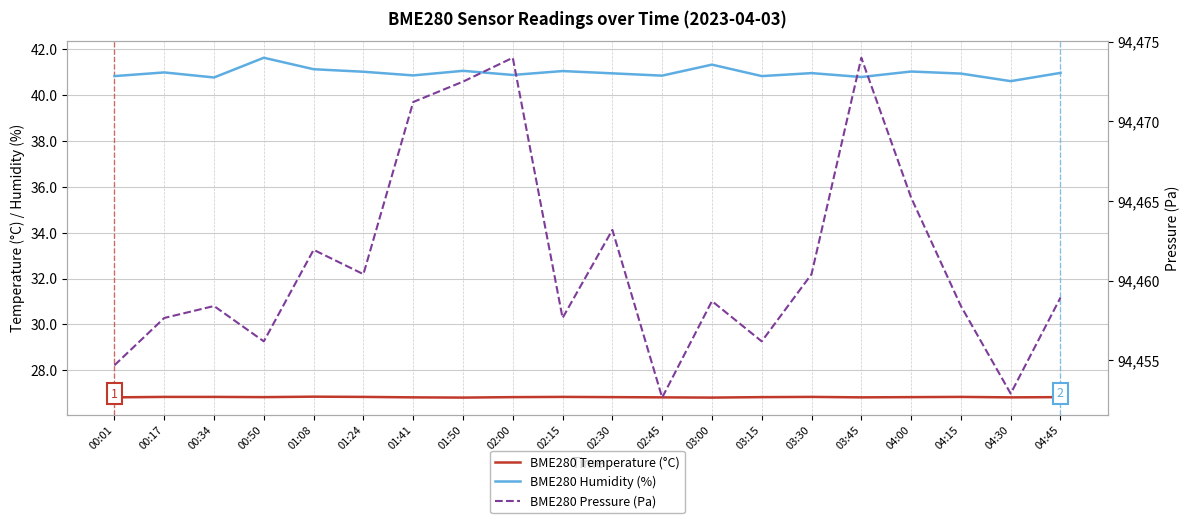

Which series has the widest spread of values?

BME280 Pressure (Pa)